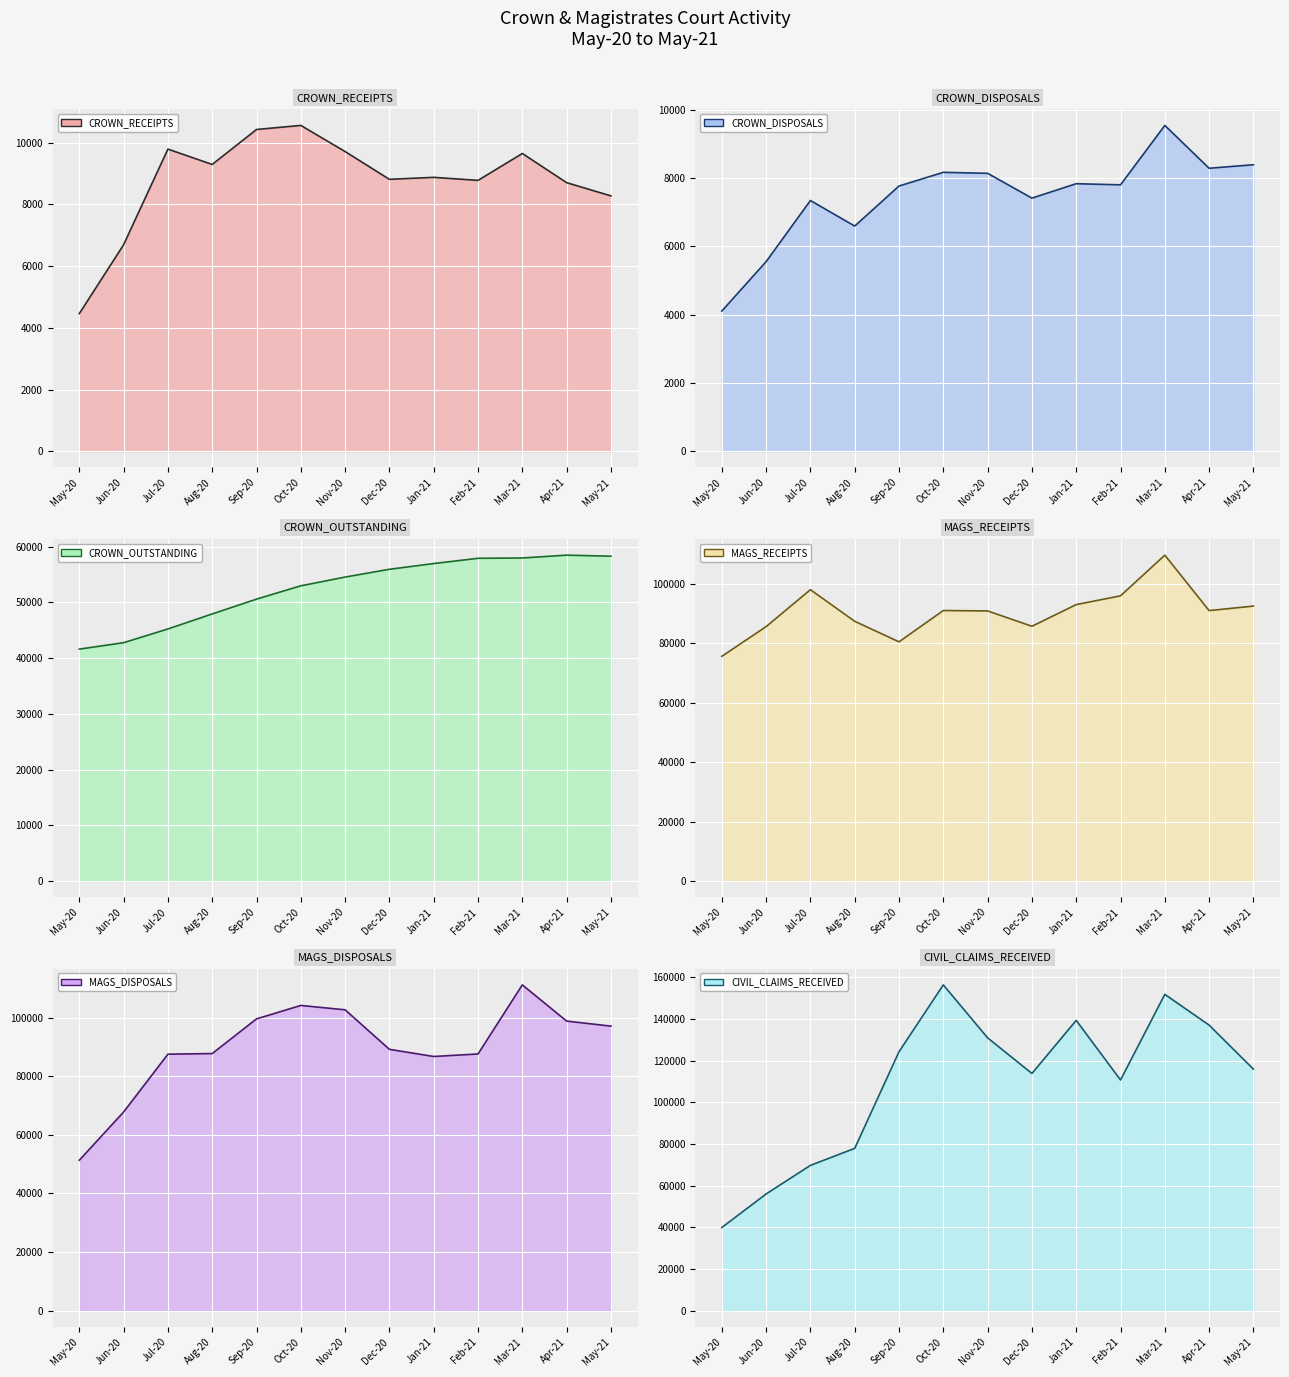

At which category does the chart reach its minimum across all series?

May-20